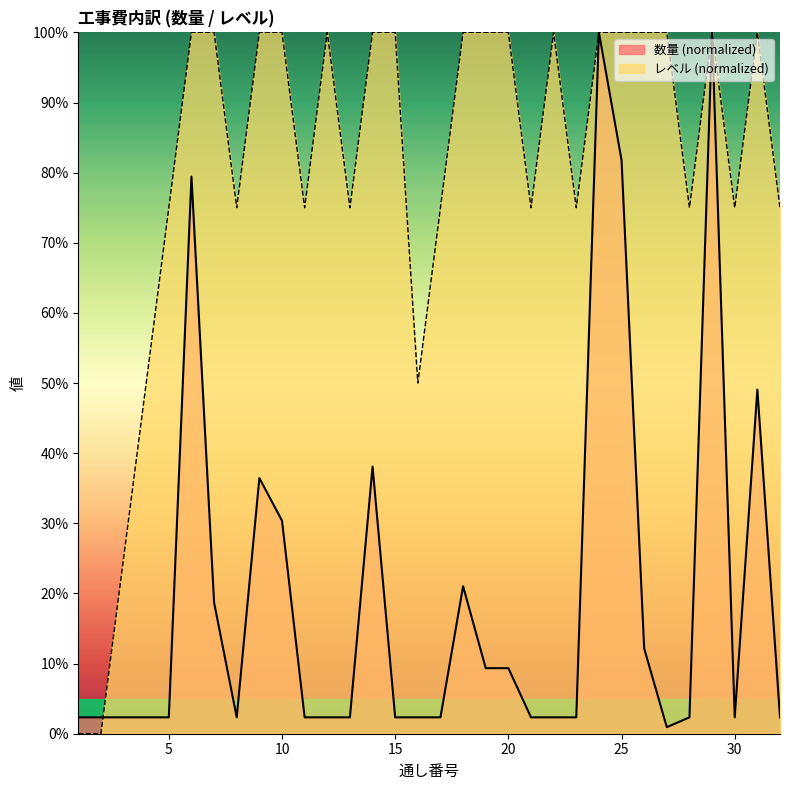

Between which two adjacent categories do レベル and 数量 first intersect?

2 and 3